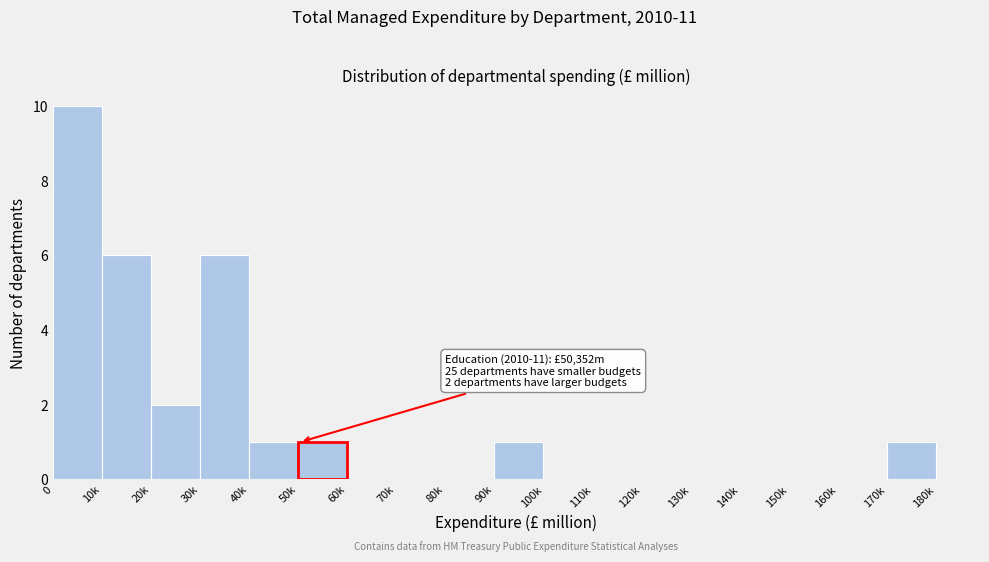

Reading left to right, extract all data points from this chart.

0=10	10k=6	20k=2	30k=6	40k=1	50k=1	60k=0	70k=0	80k=0	90k=1	100k=0	110k=0	120k=0	130k=0	140k=0	150k=0	160k=0	170k=1